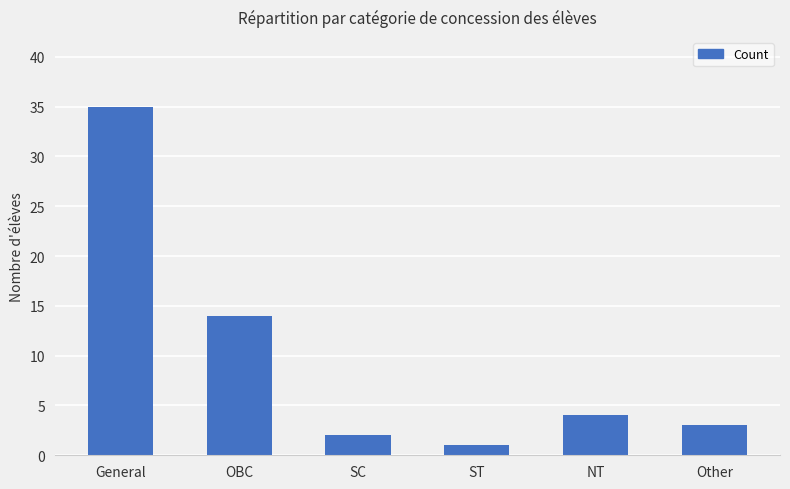

Reading left to right, list all the values displayed in this chart.

General=35	OBC=14	SC=2	ST=1	NT=4	Other=3